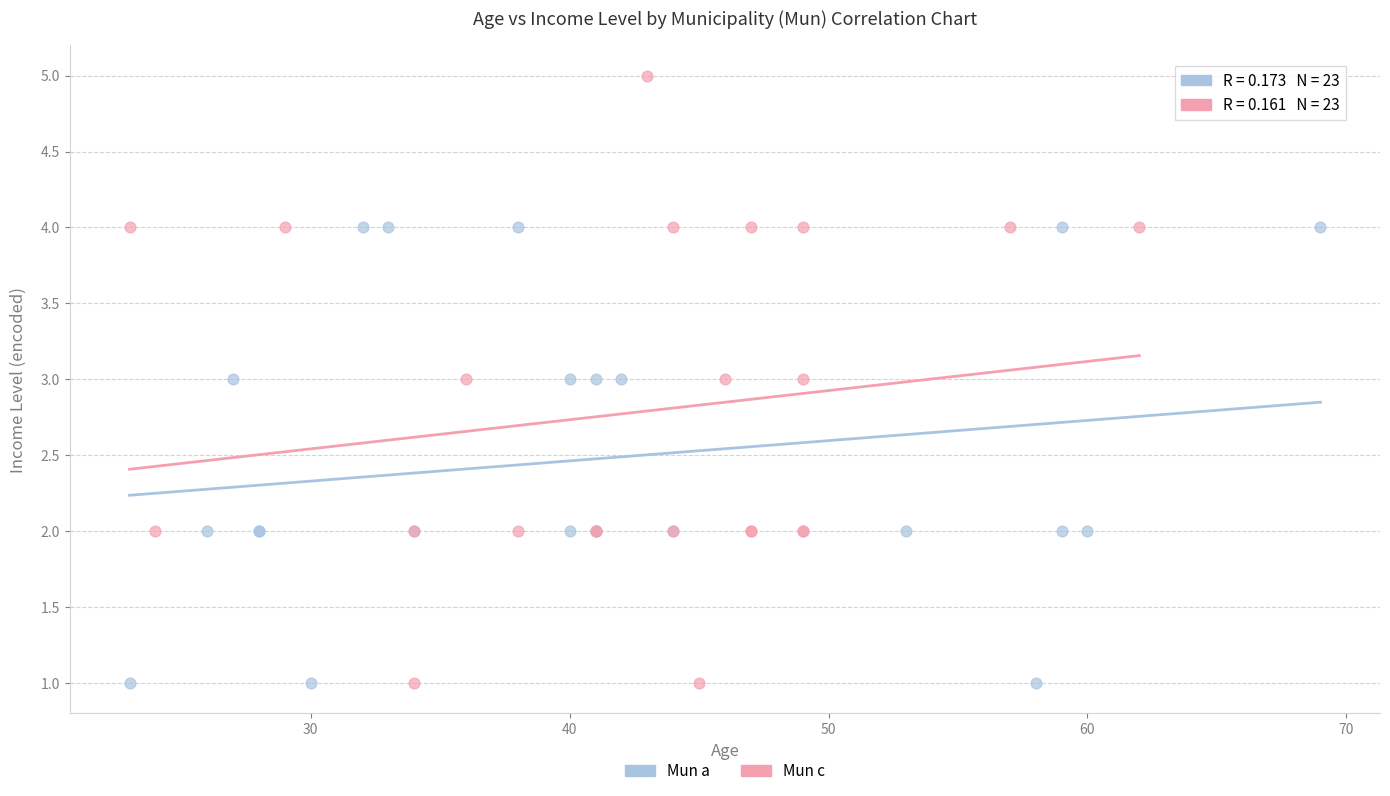

Which series has the largest Y range (max minus min)?

Mun c